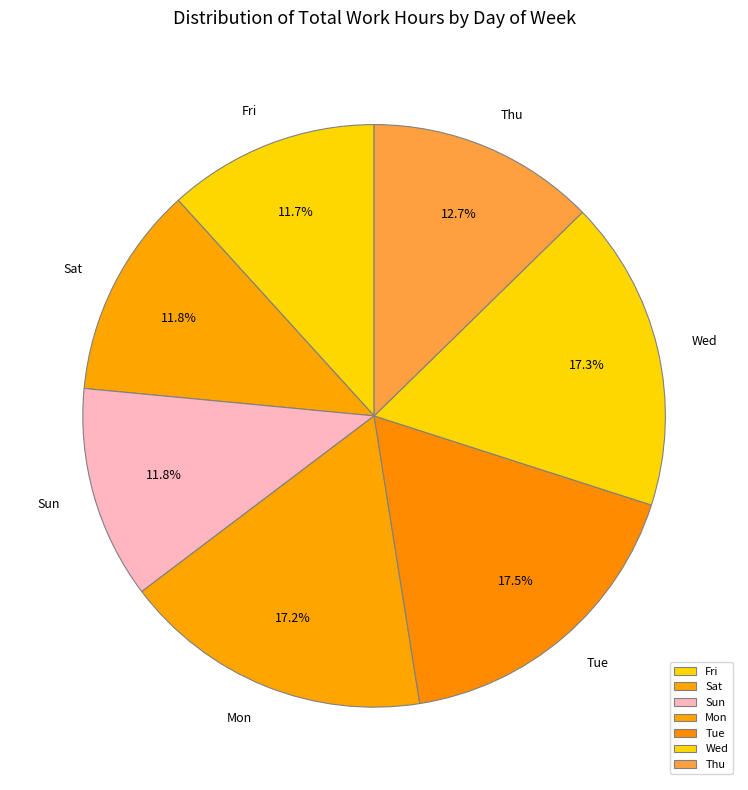

How many segments does this pie chart have?

7